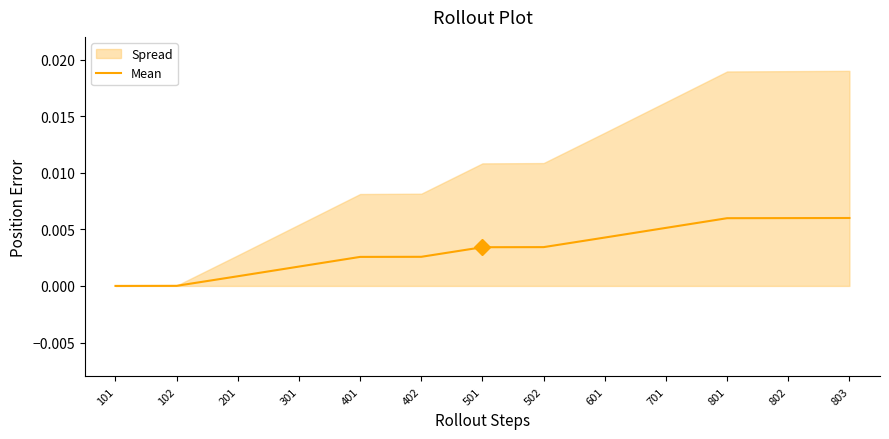

Which has a higher value, 401 or 801?

801